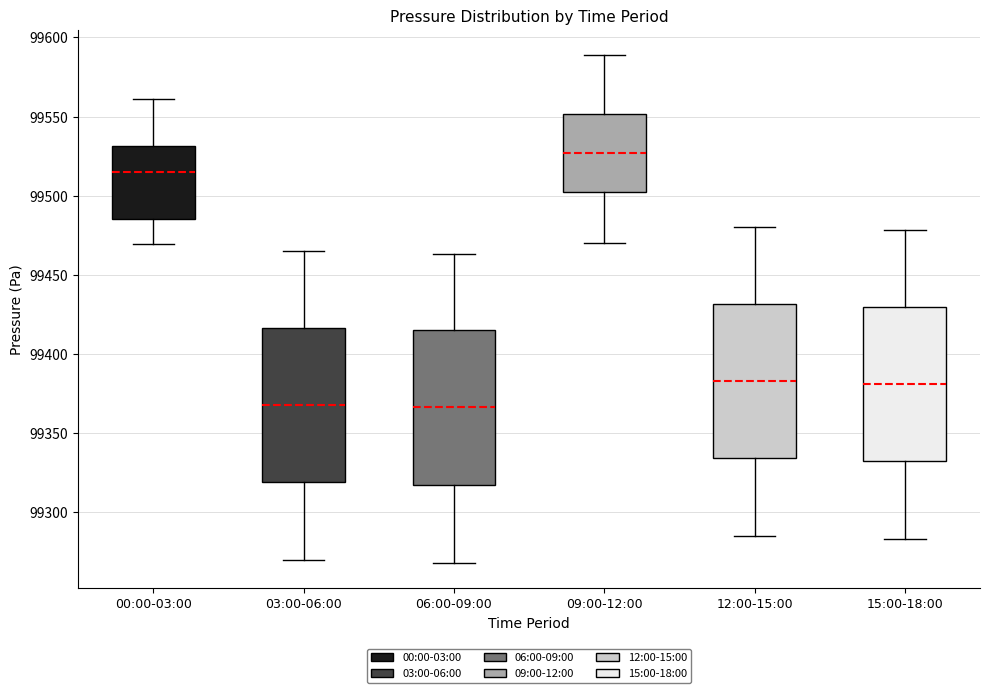

Reading left to right, read every box against the y-axis: the position of its median line, the range the box covers, and the ends of its whiskers. The values are not printed on the chart, so give them approximately, as read against the axis.

00:00-03:00: median 99515, box 99485 to 99530, whiskers 99470 to 99560
03:00-06:00: median 99370, box 99320 to 99415, whiskers 99270 to 99465
06:00-09:00: median 99365, box 99315 to 99415, whiskers 99270 to 99465
09:00-12:00: median 99525, box 99500 to 99550, whiskers 99470 to 99590
12:00-15:00: median 99385, box 99335 to 99430, whiskers 99285 to 99480
15:00-18:00: median 99380, box 99330 to 99430, whiskers 99285 to 99480